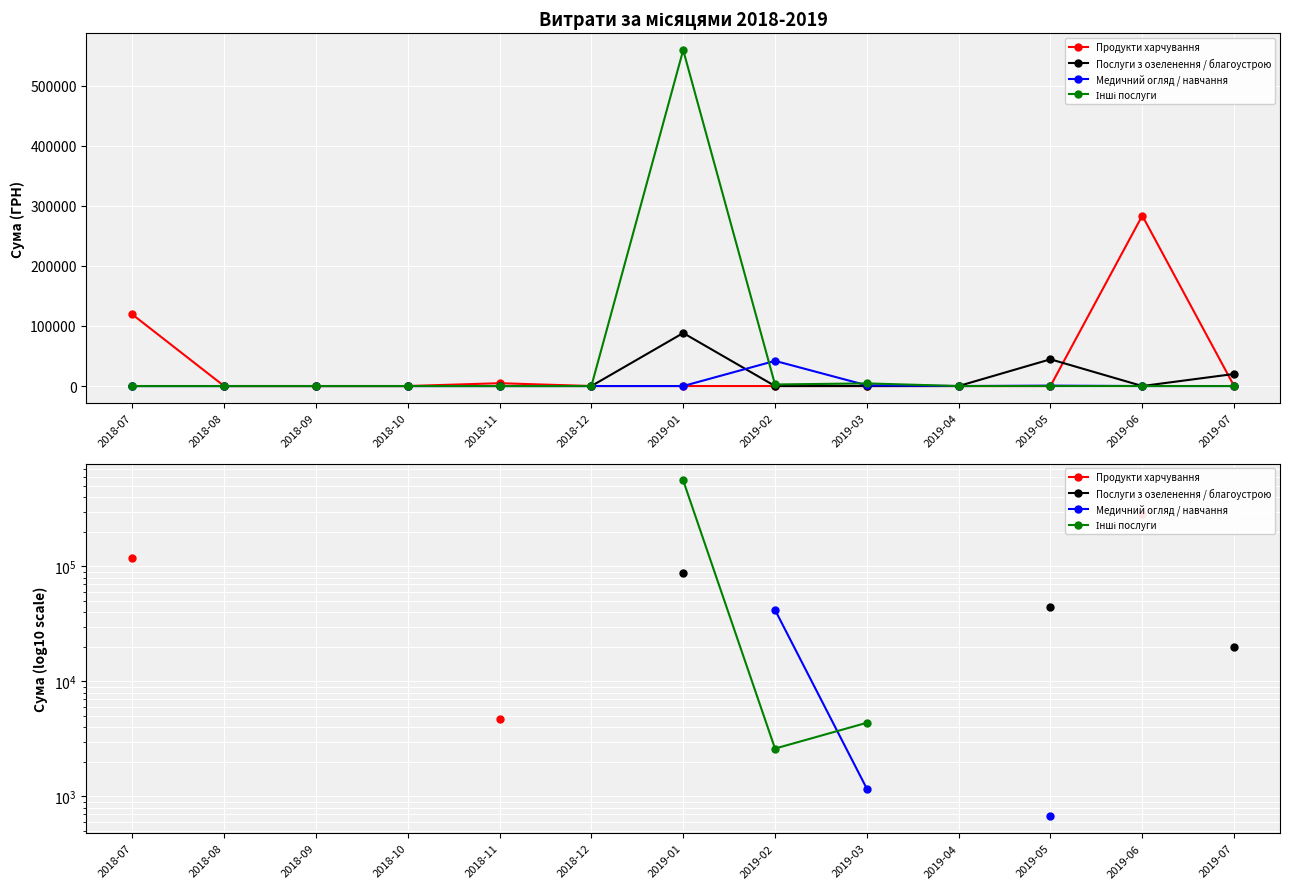

True or false: Медичний огляд / навчання has a value of 378.9 at 2019-03.

False